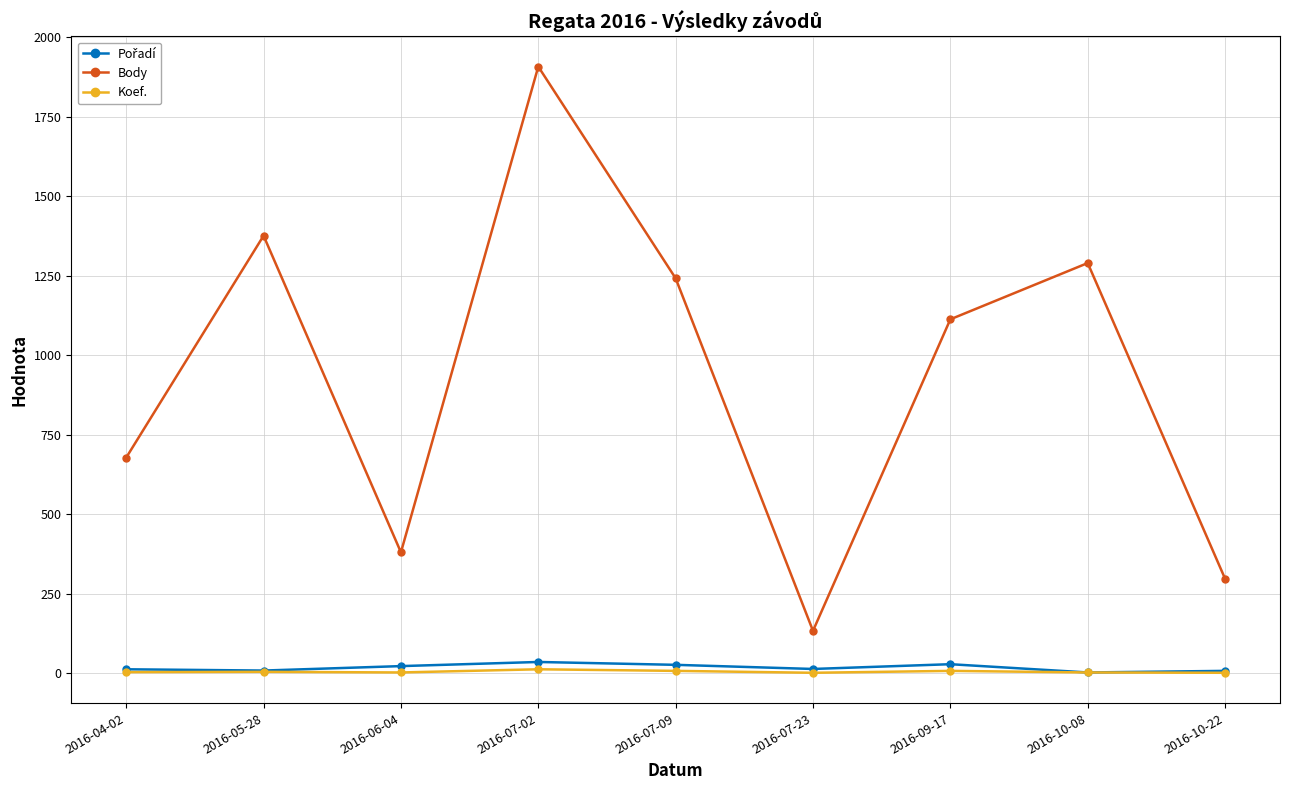

True or false: Koef. and Body cross at least once.

False